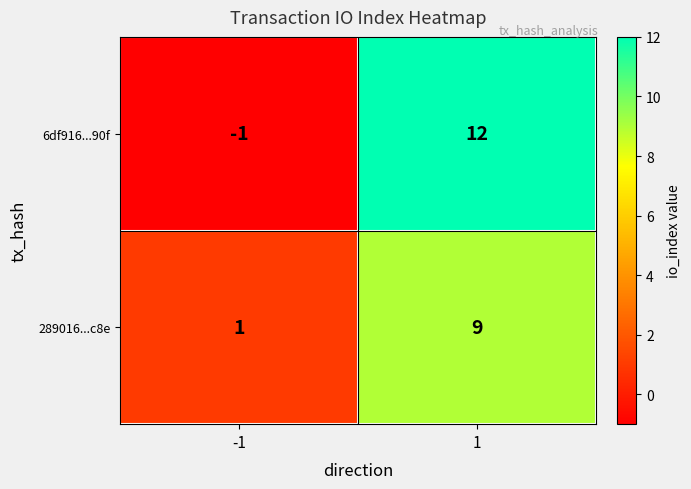

Is it true that 289016...c8e equals 14 at 1?

False